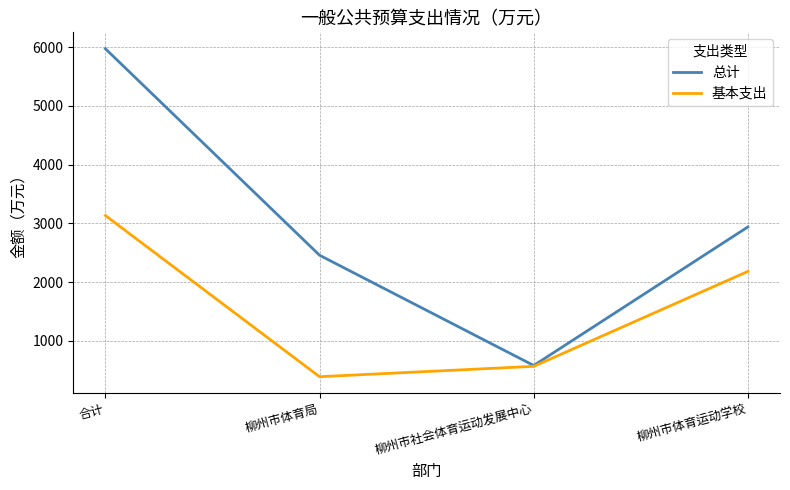

List the series in order of their peak value, lowest first.

基本支出, 总计